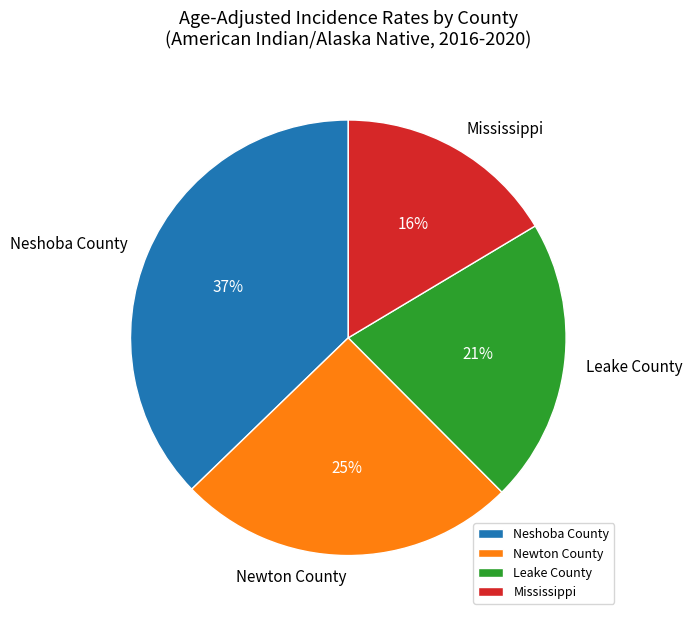

To the nearest percent, what is the average slice percentage?

25%